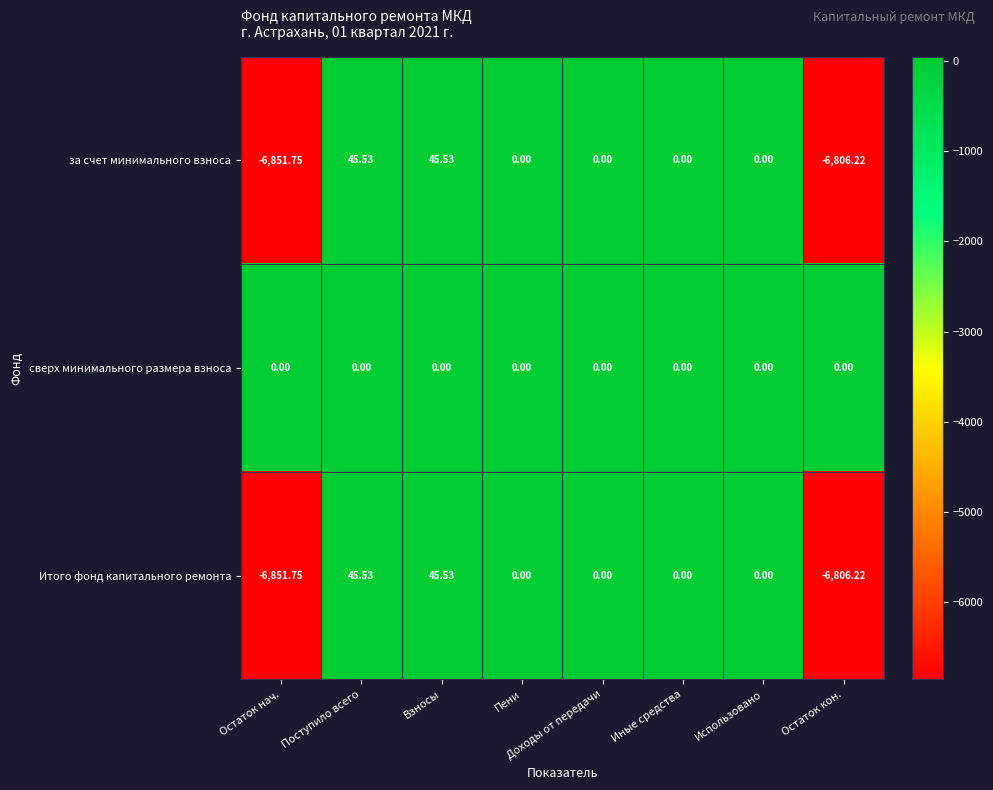

Which category has the lowest value in the Итого фонд капитального ремонта series?

Остаток нач.